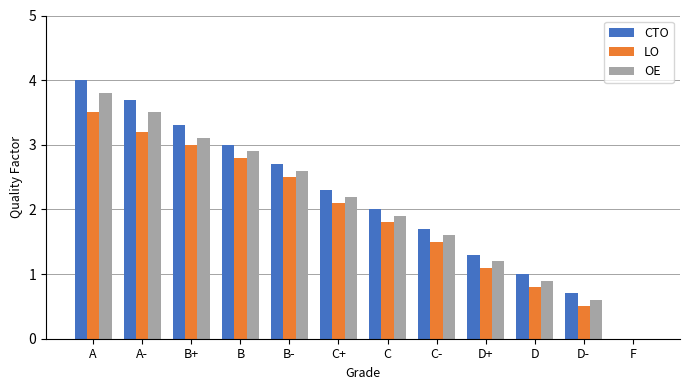

What is the sum of all CTO values?

25.7